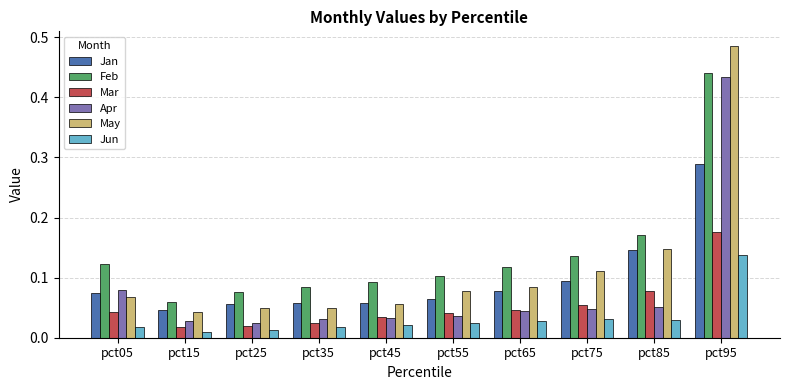

How many bars are there in each group?

6